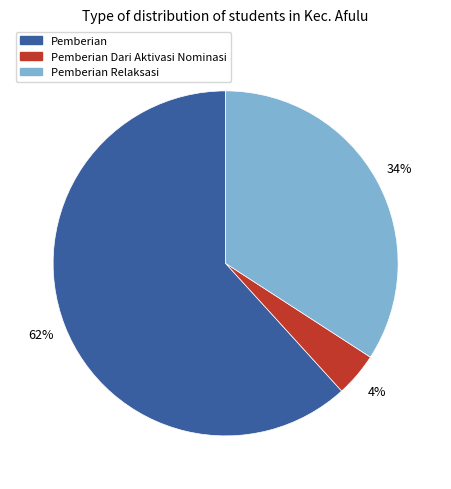

What is the largest slice in the pie chart?

Pemberian